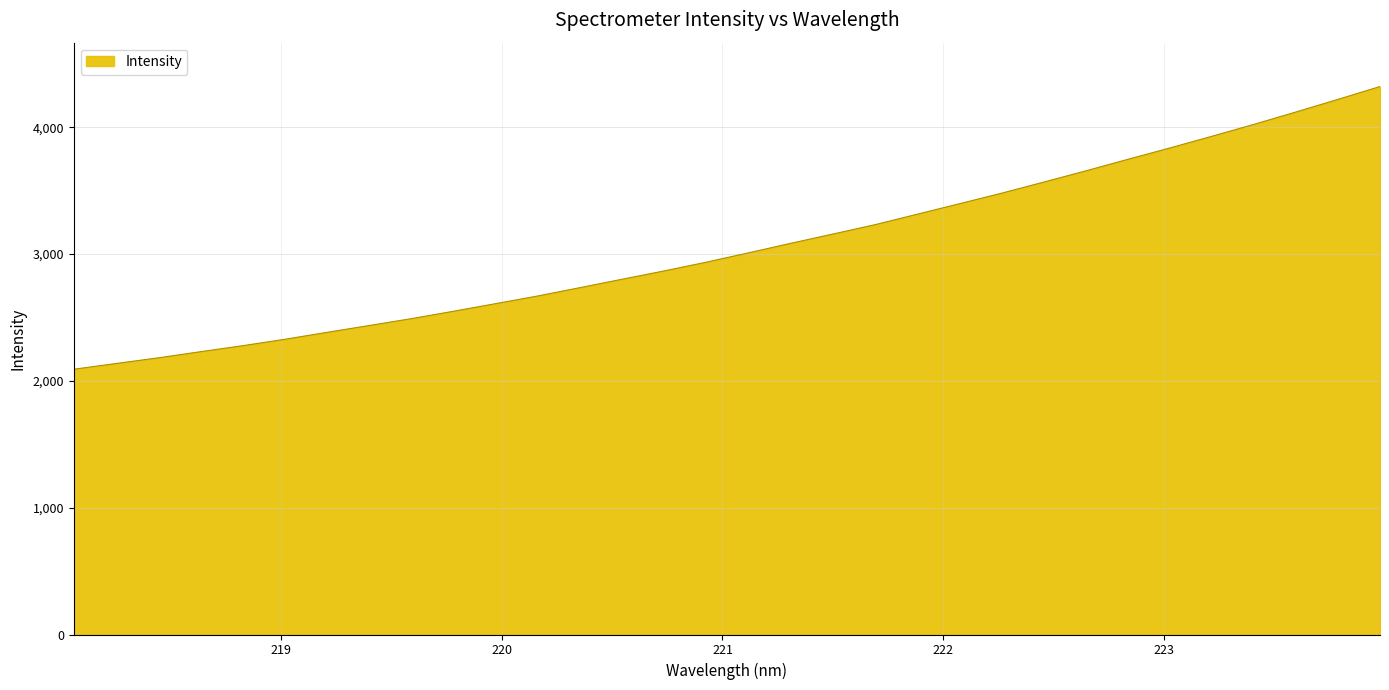

What is the difference between the maximum and minimum values?

2229.9